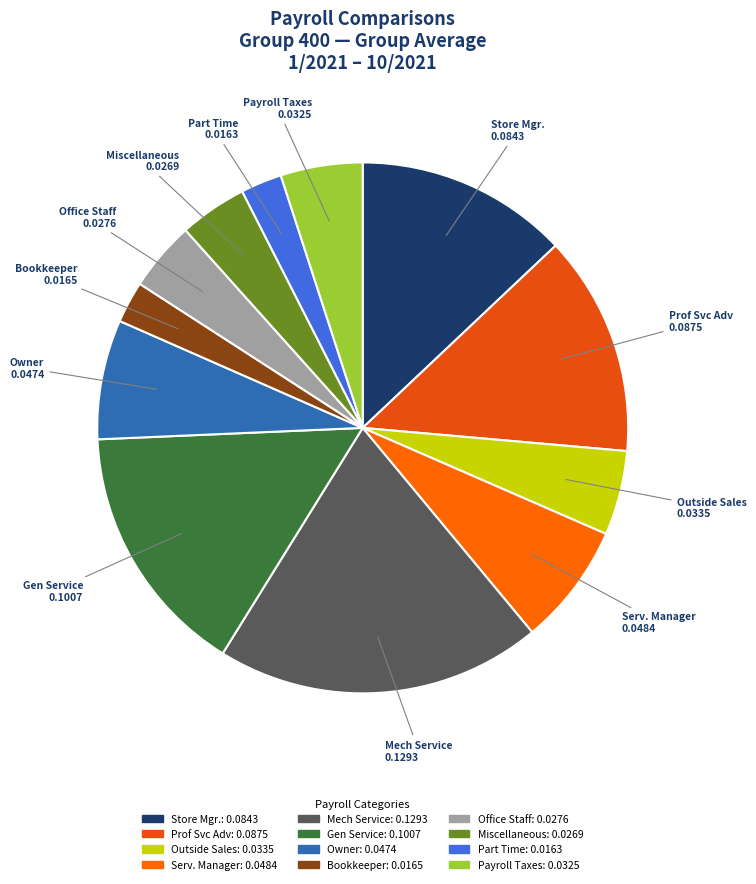

Is there a majority slice in this chart?

No